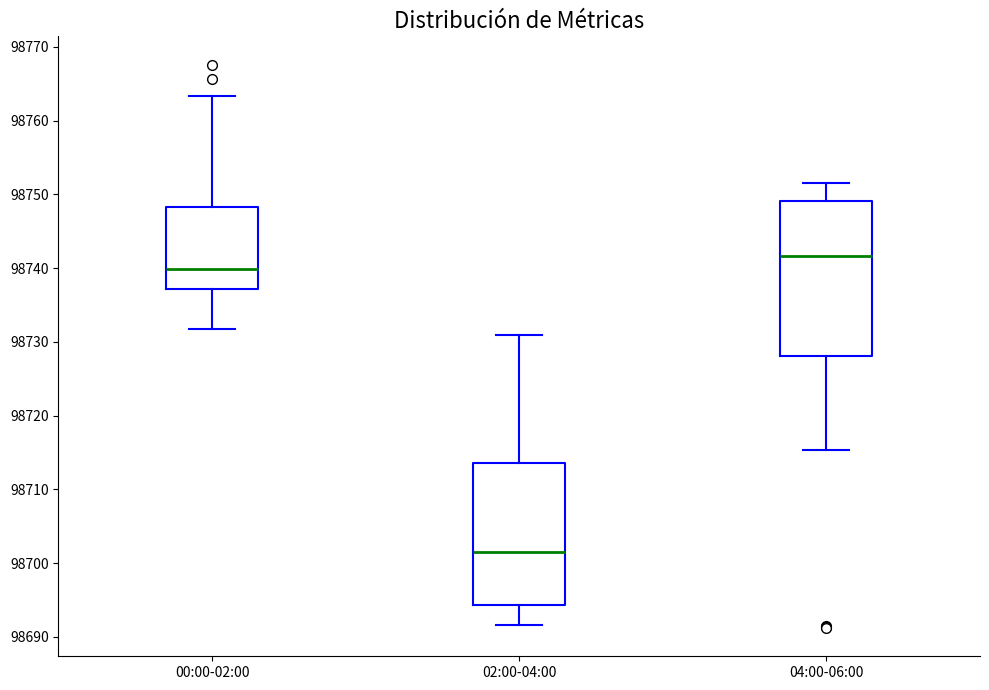

Where does the median line of the box for 00:00-02:00 sit on the y-axis? The values are not printed on the chart, so give them approximately, as read against the axis.

98740